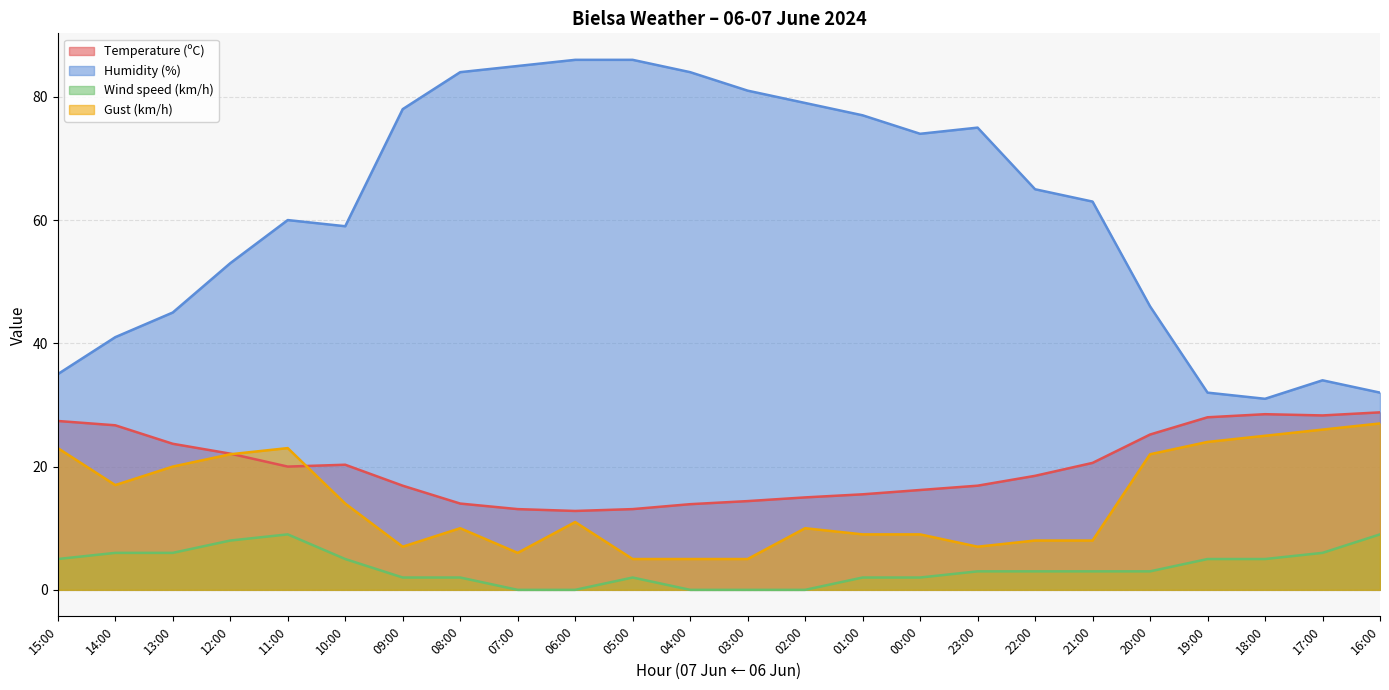

At 05:00, list the series in order from smallest to largest.

Wind speed (km/h), Gust (km/h), Temperature (ºC), Humidity (%)